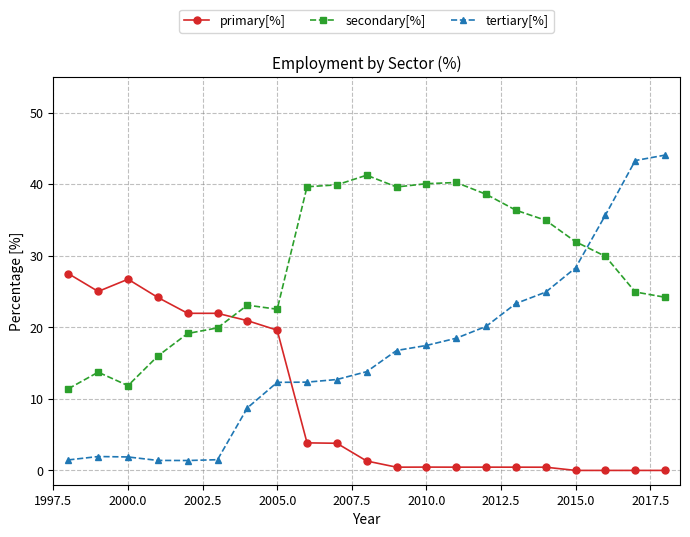

What is the value of the tertiary[%] point at the 15th from the left?

20.1